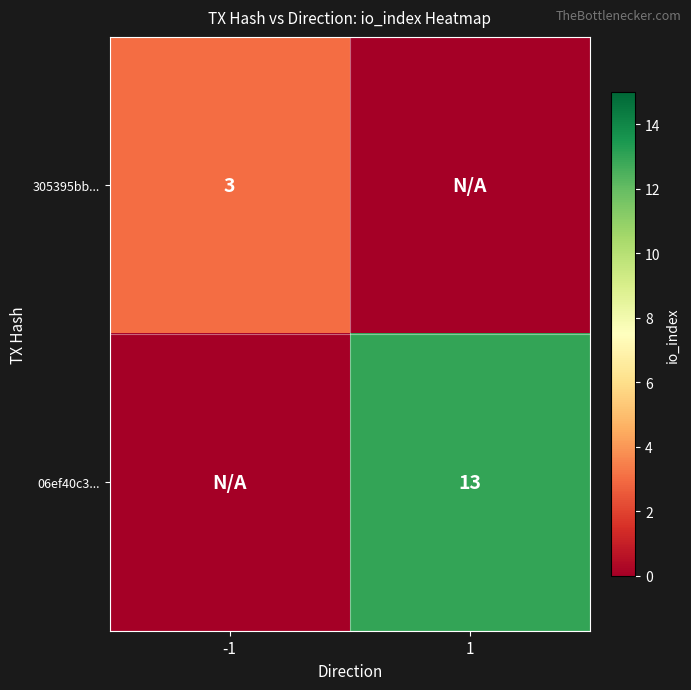

How many series are shown in this chart?

2